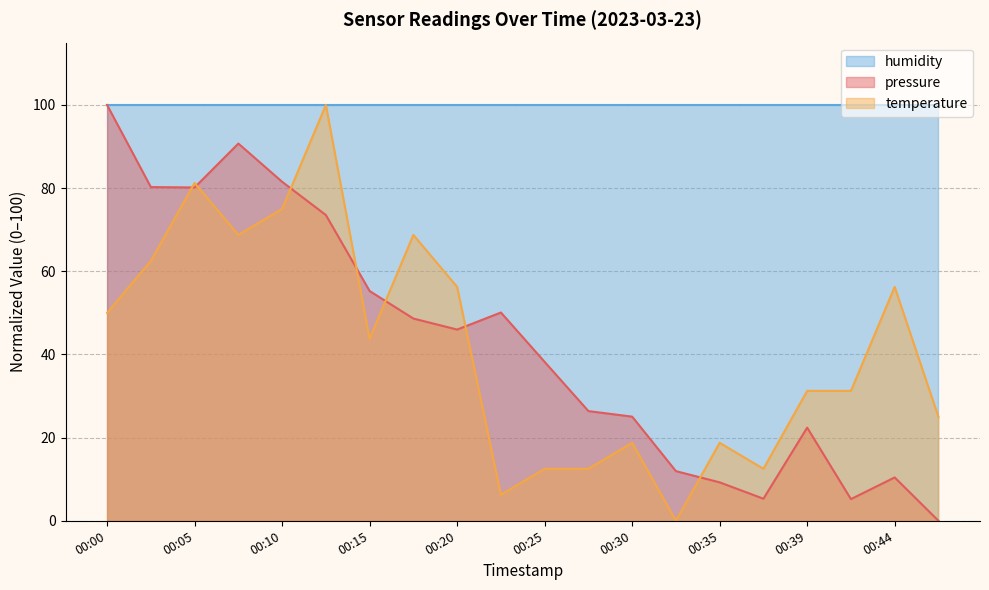

At how many categories does at least one series exceed 49?

20